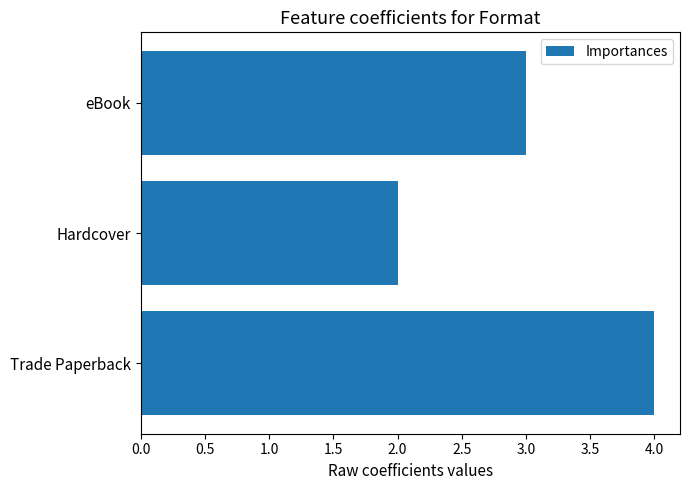

Which has a higher value, Trade Paperback or Hardcover?

Trade Paperback